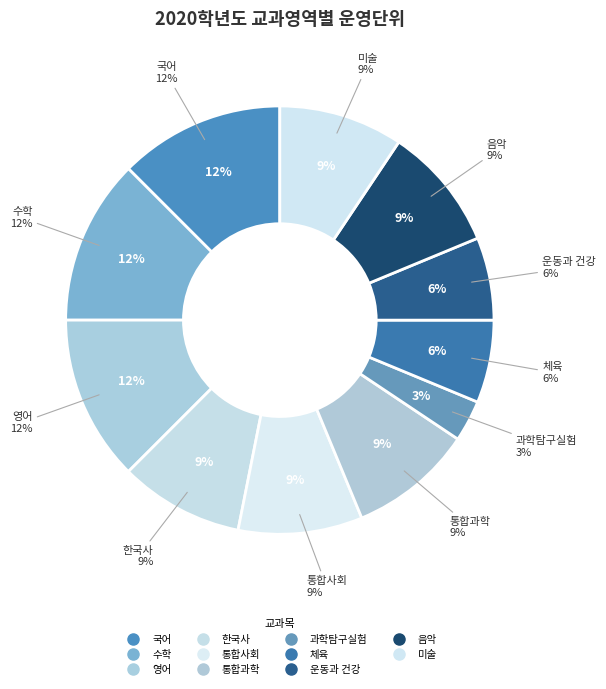

How many segments does this pie chart have?

11